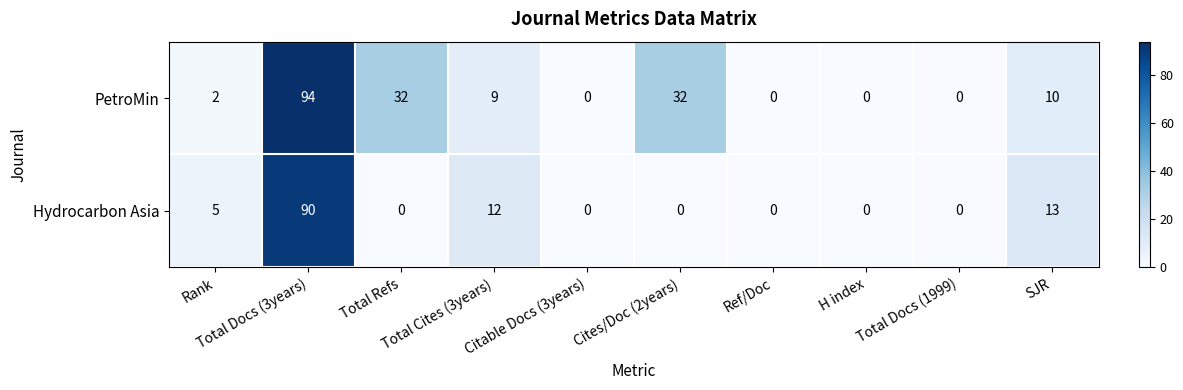

What is the difference between the second highest and second lowest values in the PetroMin series?

32